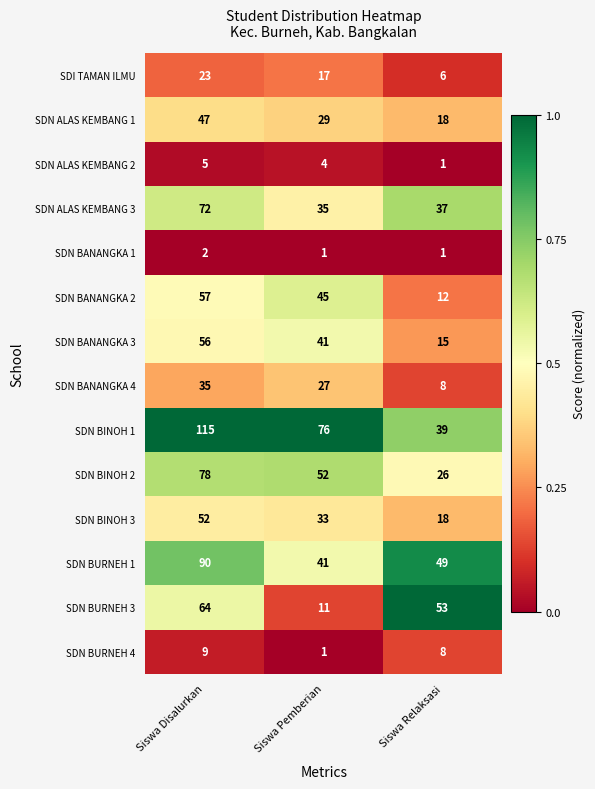

Is it true that SDN BINOH 1 equals 76 at Siswa Pemberian?

True